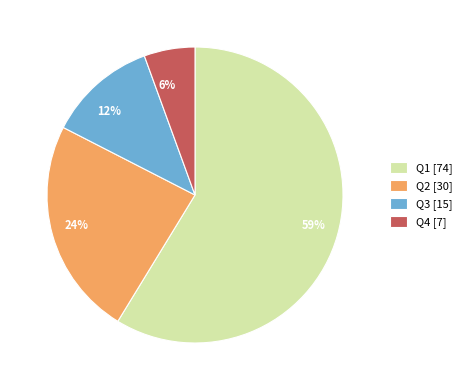

True or false: Q2 accounts for 24% of the total.

True